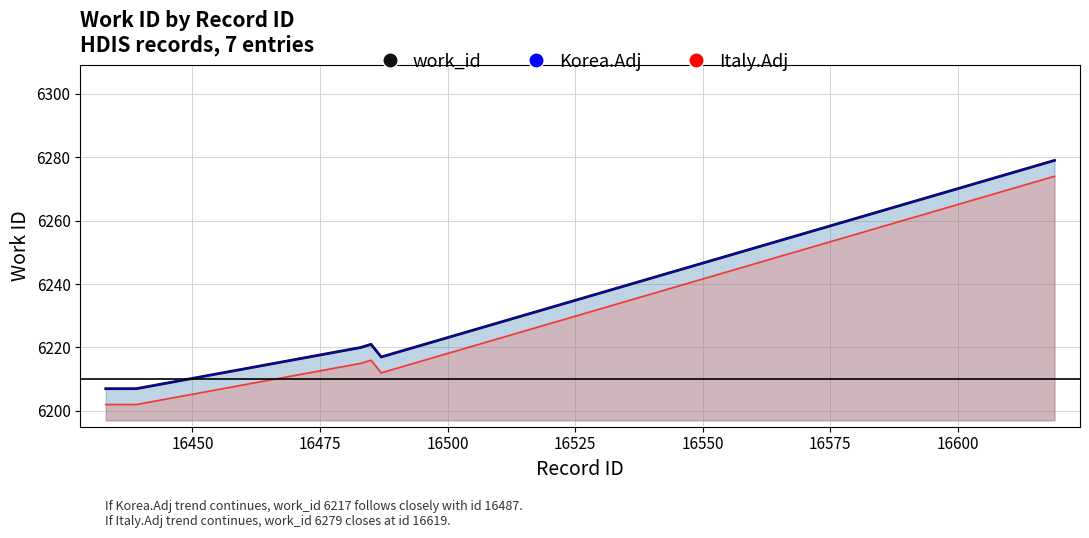

How many values in the Korea.Adj series exceed 6217?

3